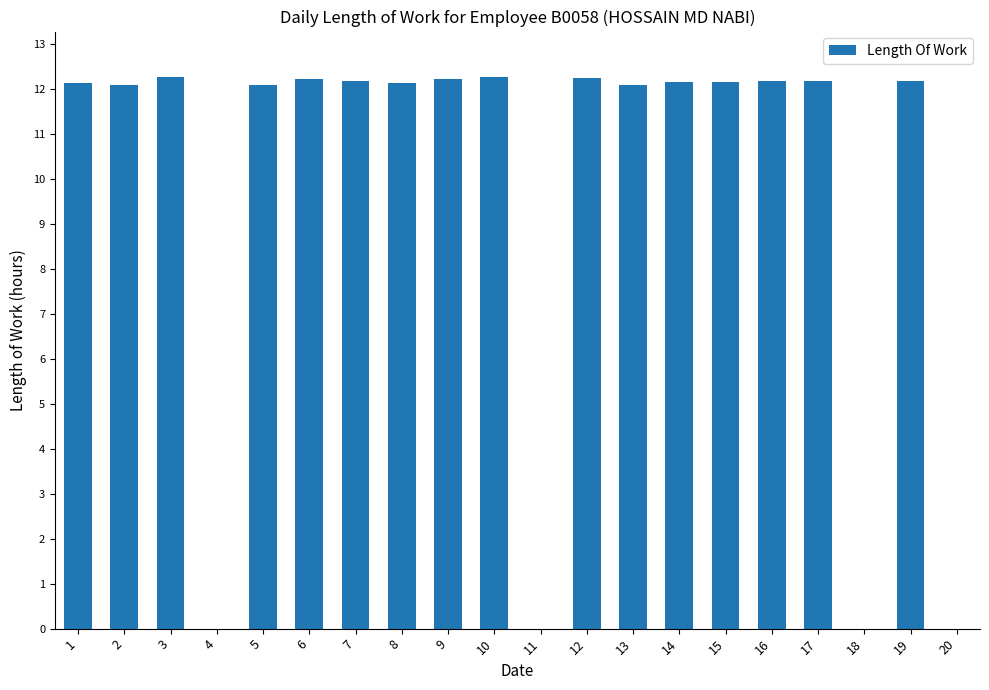

Approximately how many times larger is the value at 5 compared to 7?

1.0